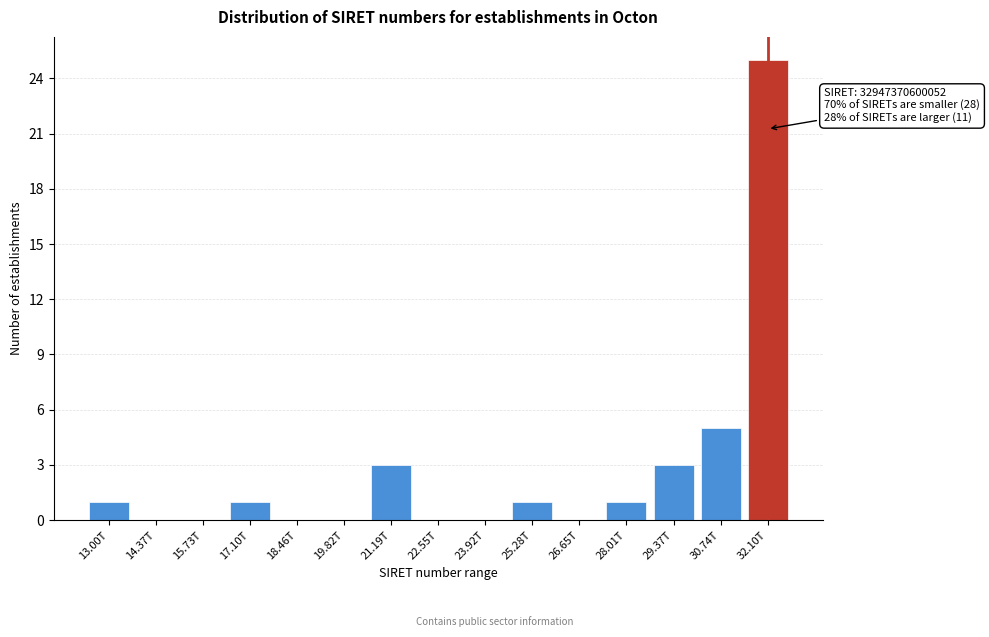

Reading left to right, what are all the values shown in this chart?

13.00T=1	14.37T=0	15.73T=0	17.10T=1	18.46T=0	19.82T=0	21.19T=3	22.55T=0	23.92T=0	25.28T=1	26.65T=0	28.01T=1	29.37T=3	30.74T=5	32.10T=25